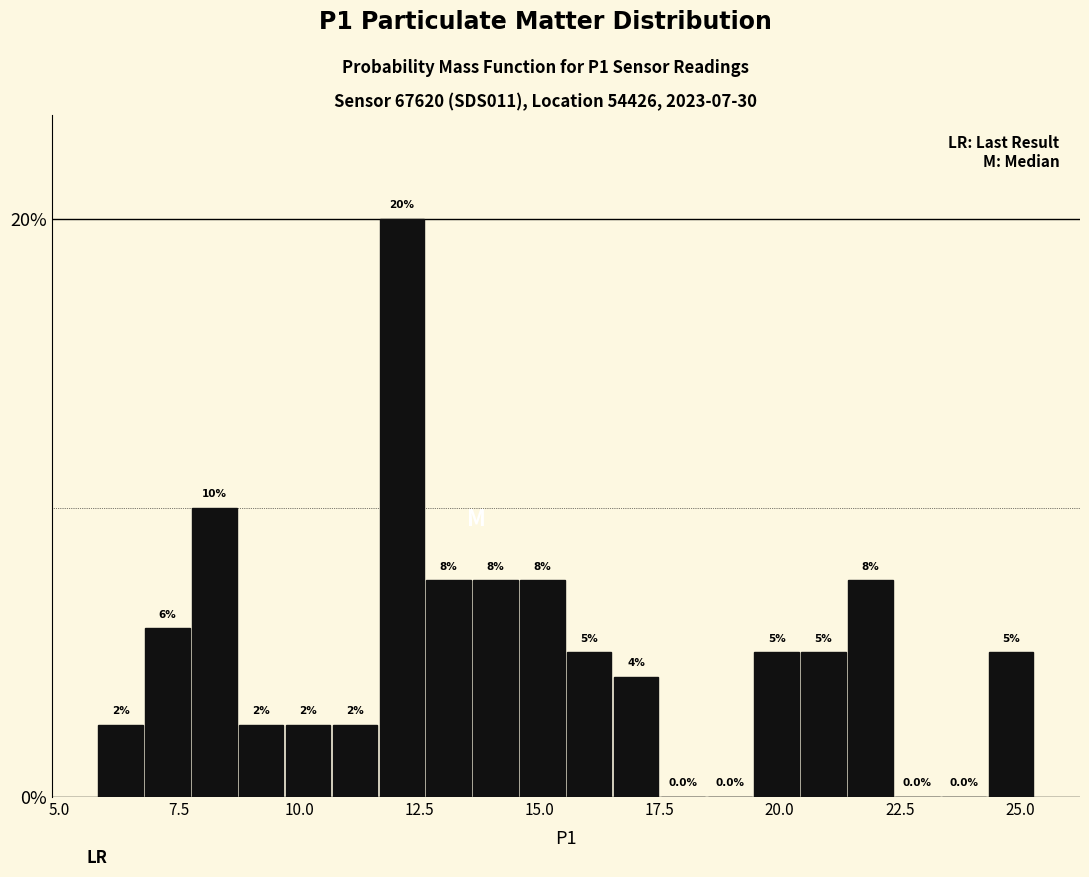

Around what value on the x-axis is the tallest bar? Give the approximate position of its centre, as read against the axis.

12.0